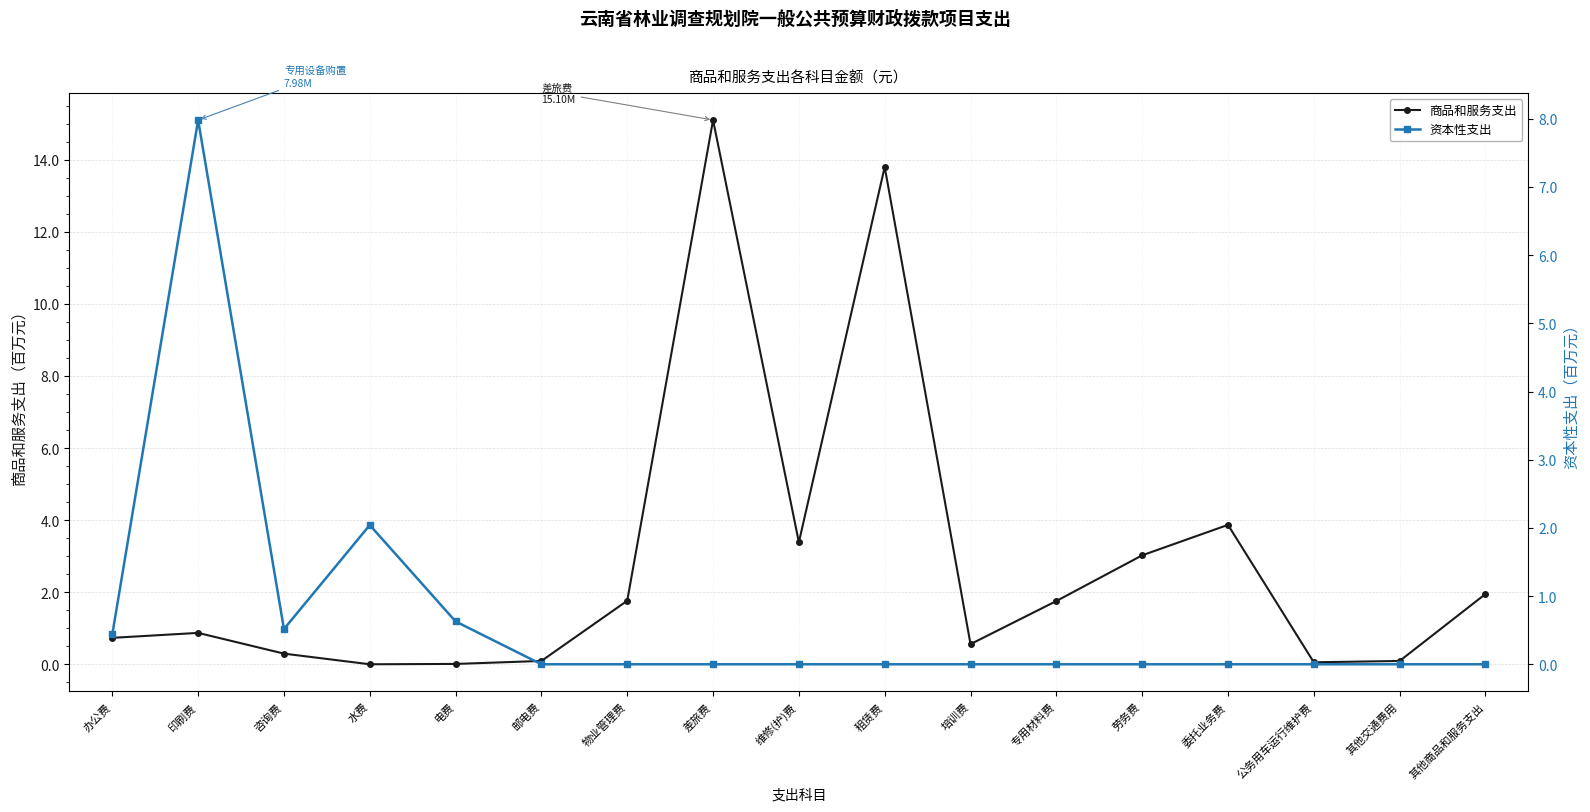

What is the total value across all series at 差旅费?

15.1